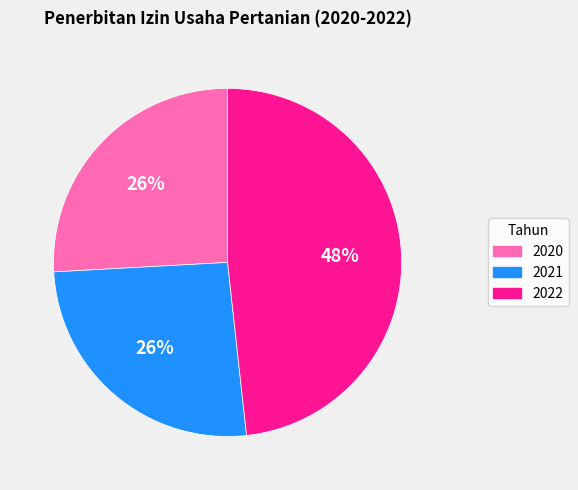

To the nearest percent, what percentage of the pie is 2021?

26%